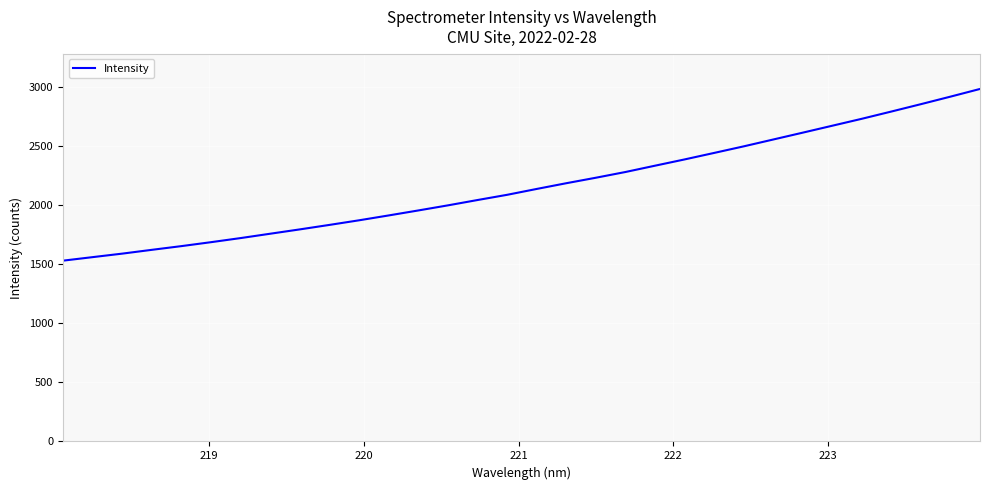

What is the difference between the maximum and minimum values?

1453.3